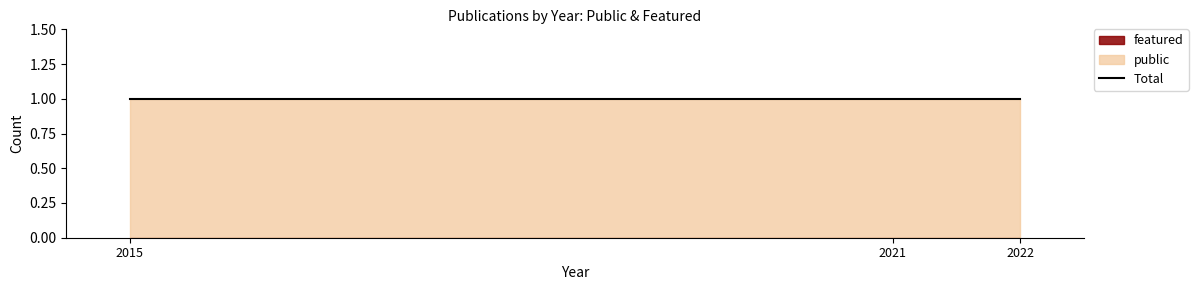

What is the maximum value shown in the chart?

1